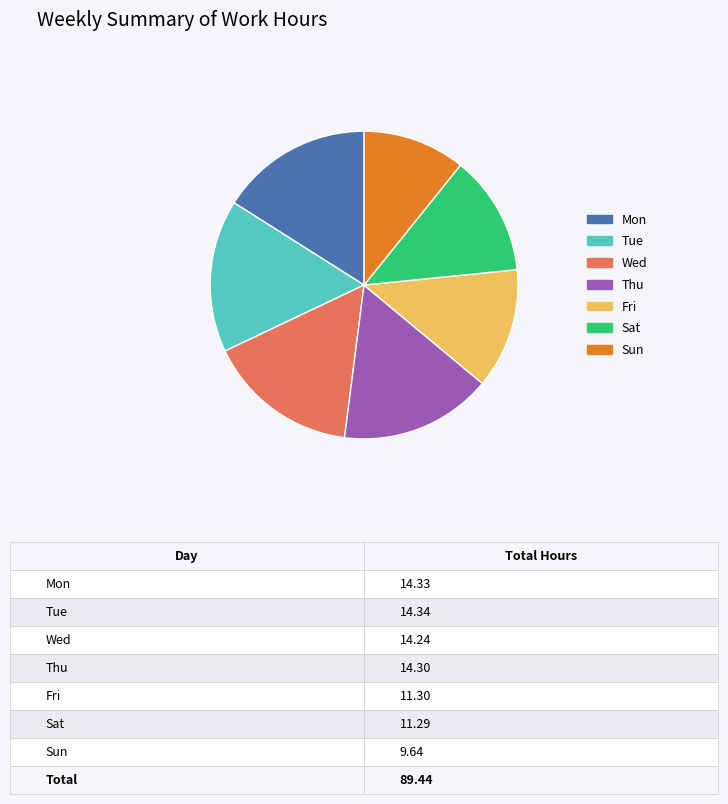

What is the smallest slice in the pie chart?

Sun